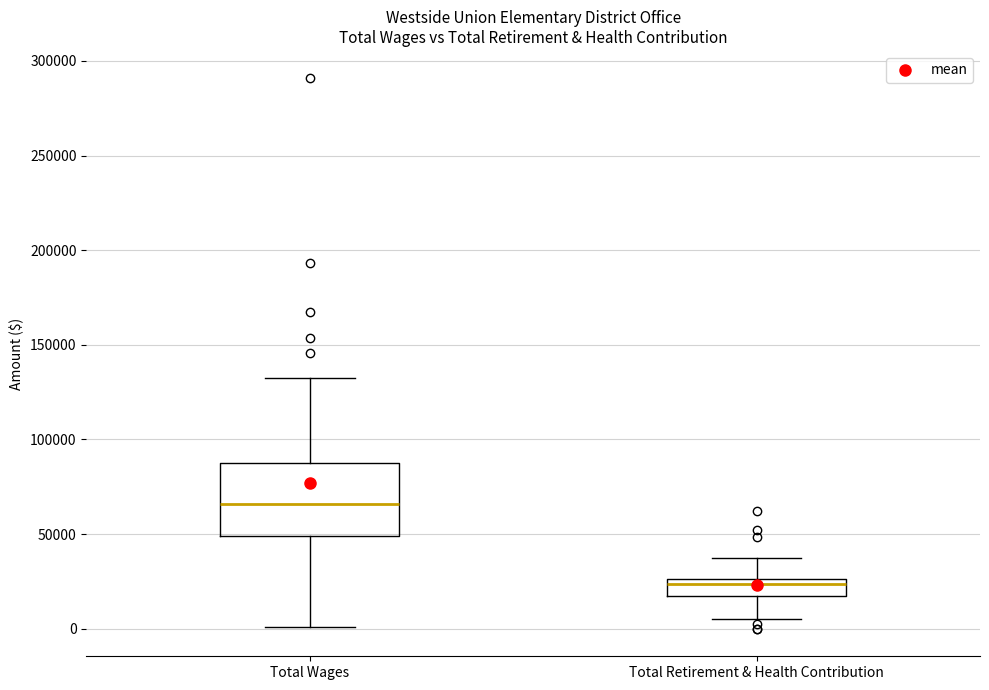

Where does the upper whisker of the box for Total Wages end on the y-axis? The values are not printed on the chart, so give them approximately, as read against the axis.

130000